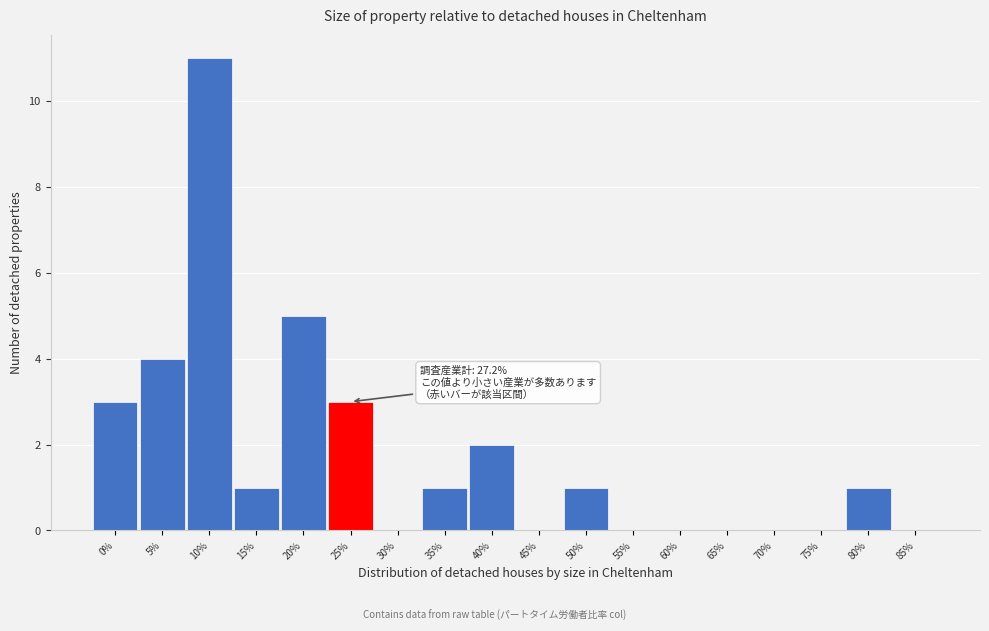

Reading left to right, transcribe all the data shown in this chart.

0%=3	5%=4	10%=11	15%=1	20%=5	25%=3	30%=0	35%=1	40%=2	45%=0	50%=1	55%=0	60%=0	65%=0	70%=0	75%=0	80%=1	85%=0